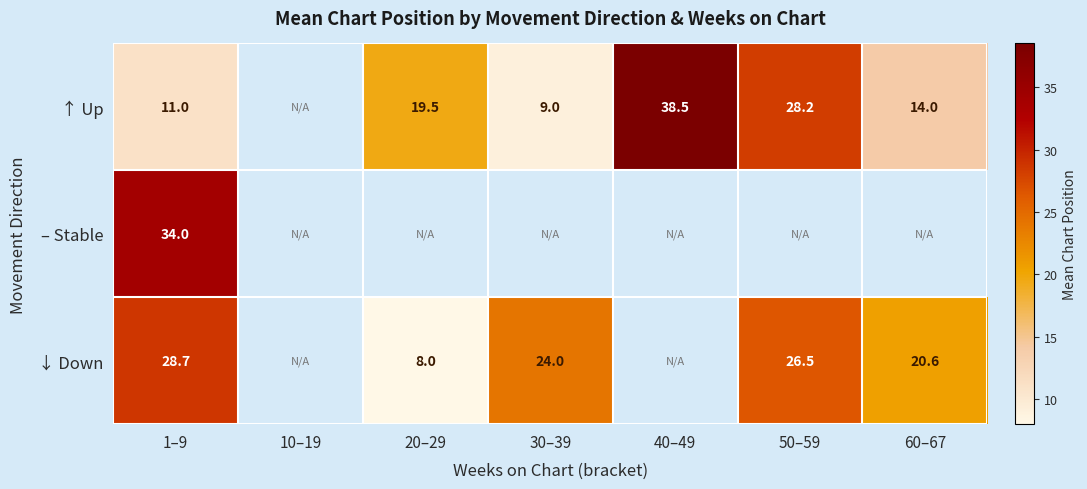

At 1–9, list the series in order from largest to smallest.

– Stable, ↓ Down, ↑ Up